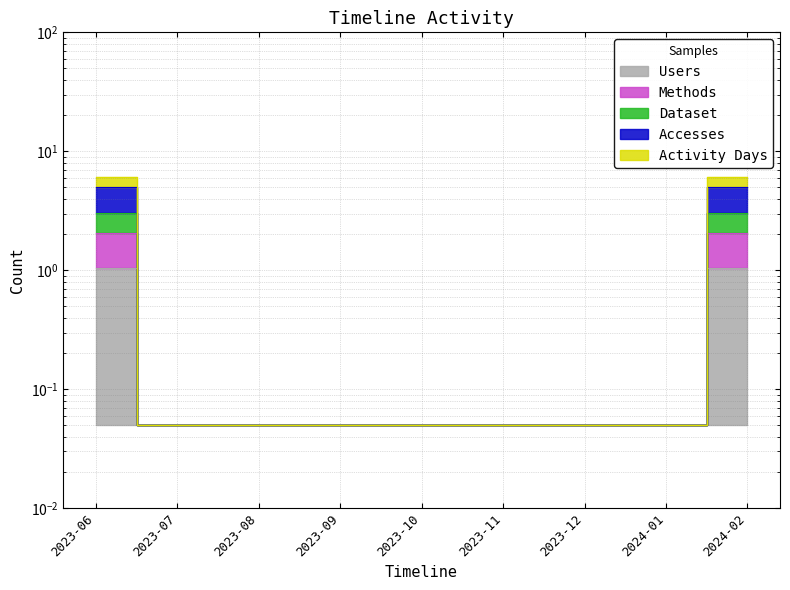

What is the minimum value for Methods?

0.1